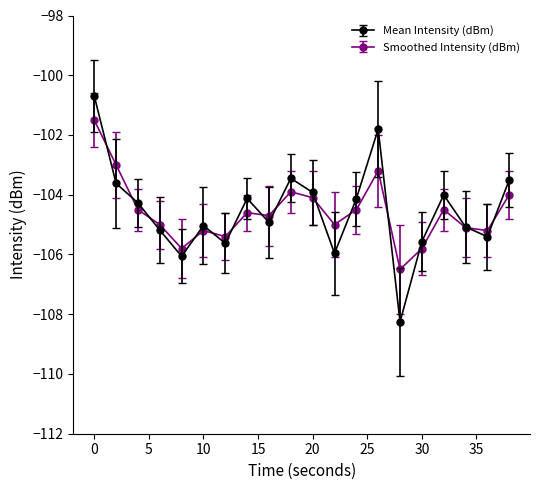

Which series has the widest spread of values?

Mean Intensity (dBm)